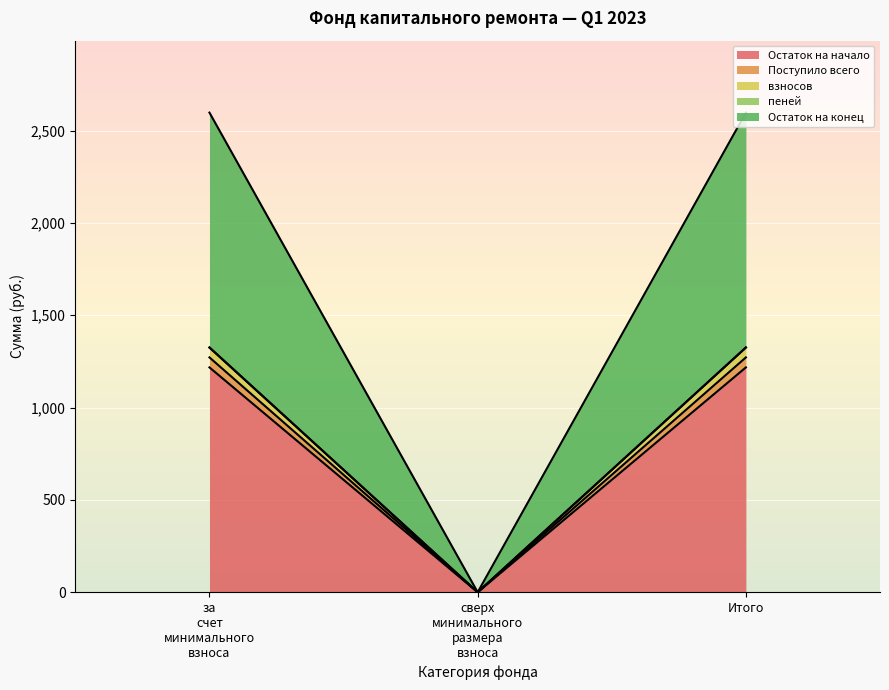

The value of пеней at сверх минимального размера взноса is 0.0. True or false?

True